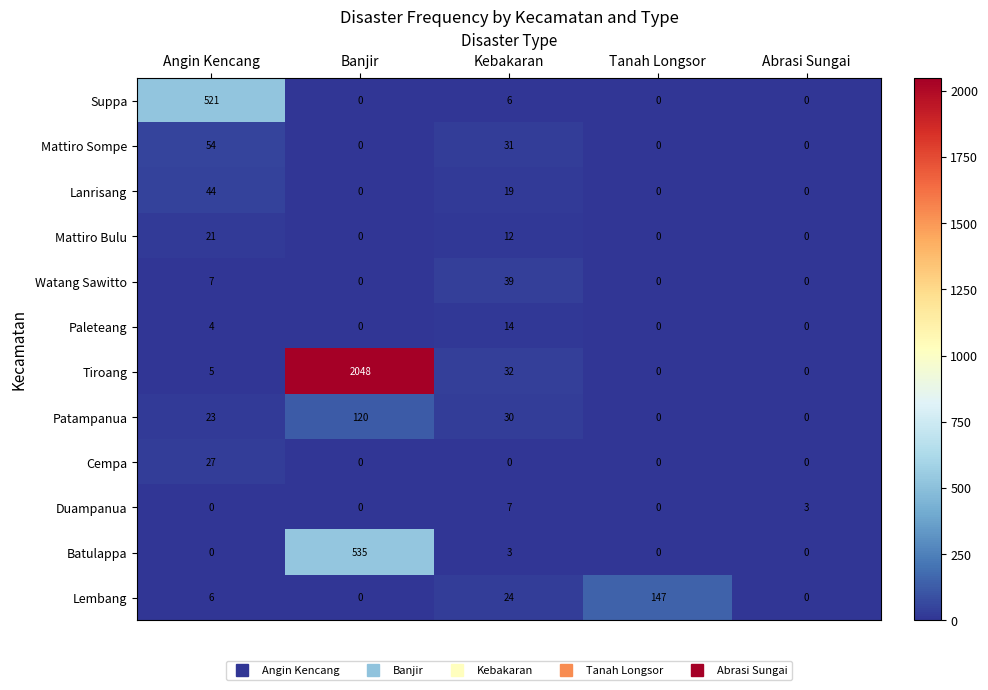

What is the average value of the Watang Sawitto series?

9